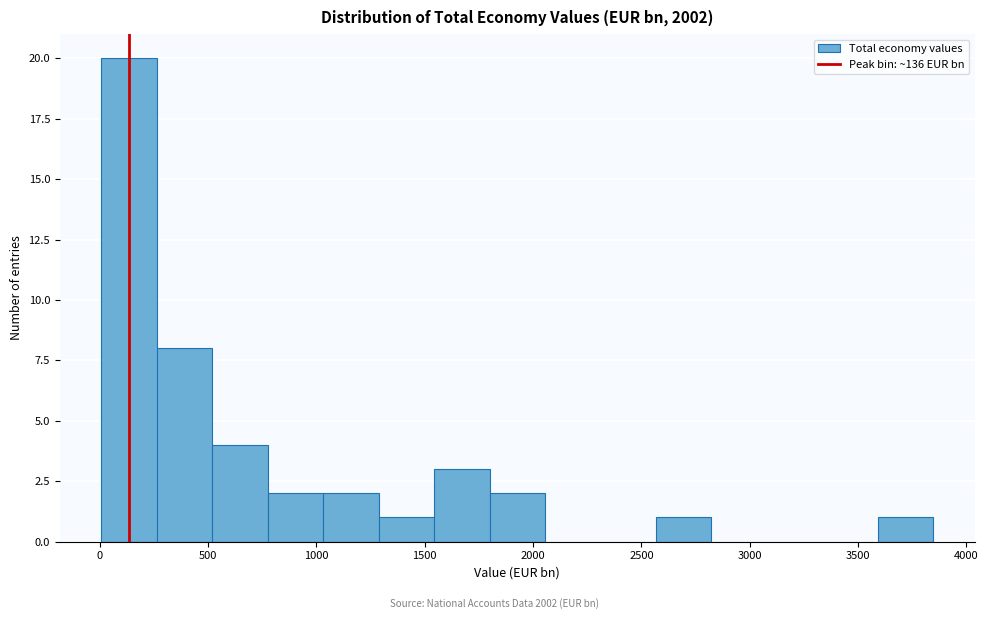

What is the height of the bar covering 1550 to 1800 on the x-axis? Neither the bar edges nor the heights are printed on the chart, so give them approximately, as read against the axes.

3